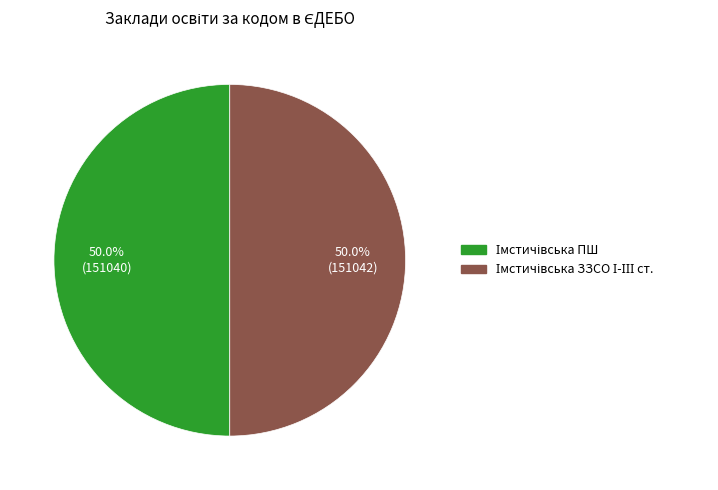

How many slices are in this pie chart?

2